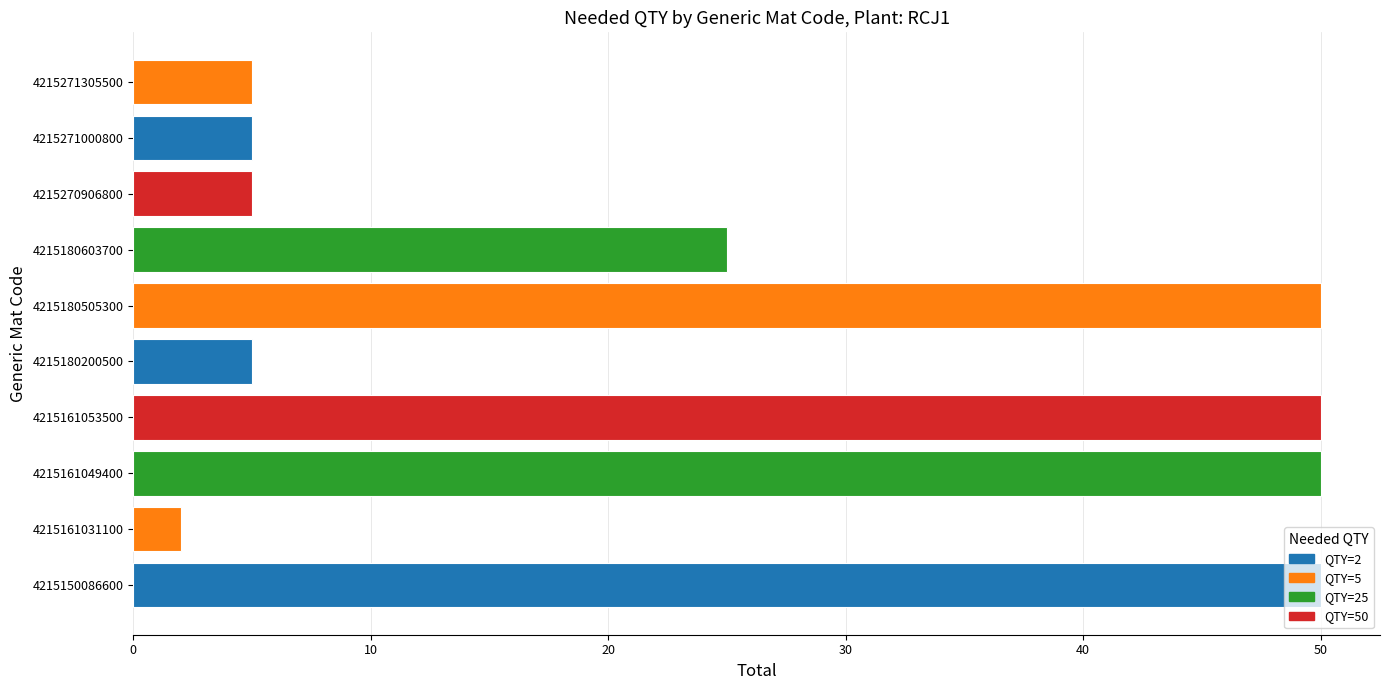

What is the minimum value shown in the chart?

2